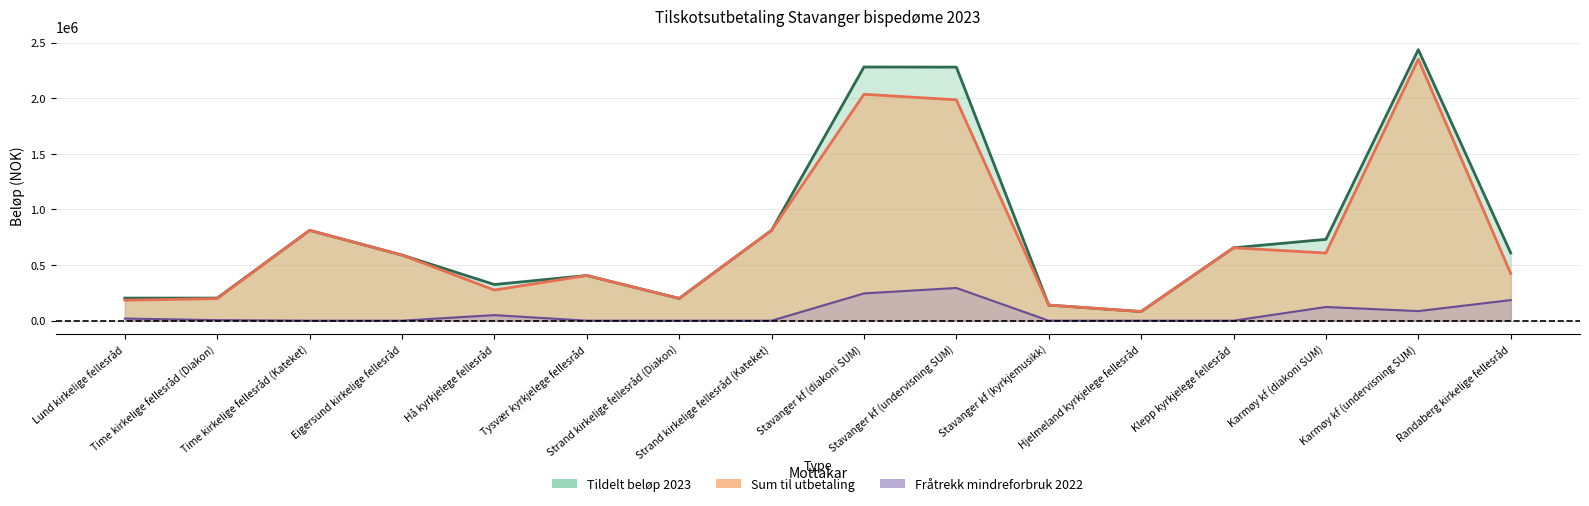

What is the difference between the second highest and minimum values in the Tildelt beløp 2023 series?

2198000